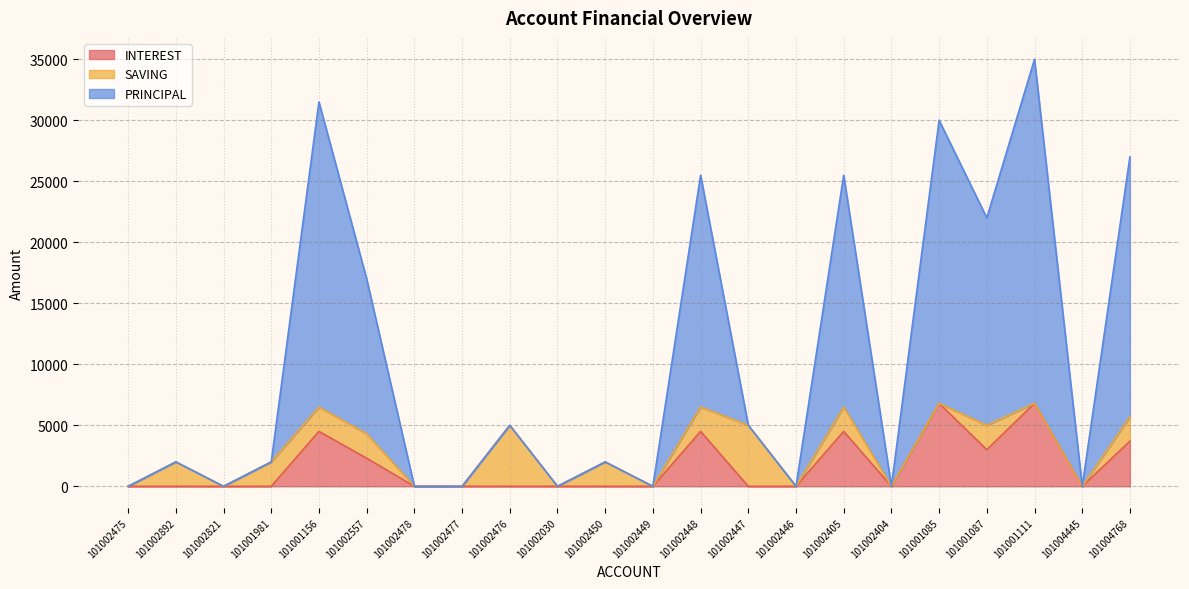

Count the INTEREST values in the range 0 to 3700.

17